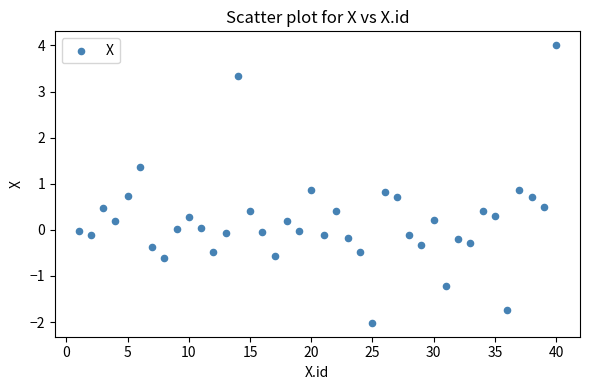

What is the range of Y values (max minus min)?

6.0